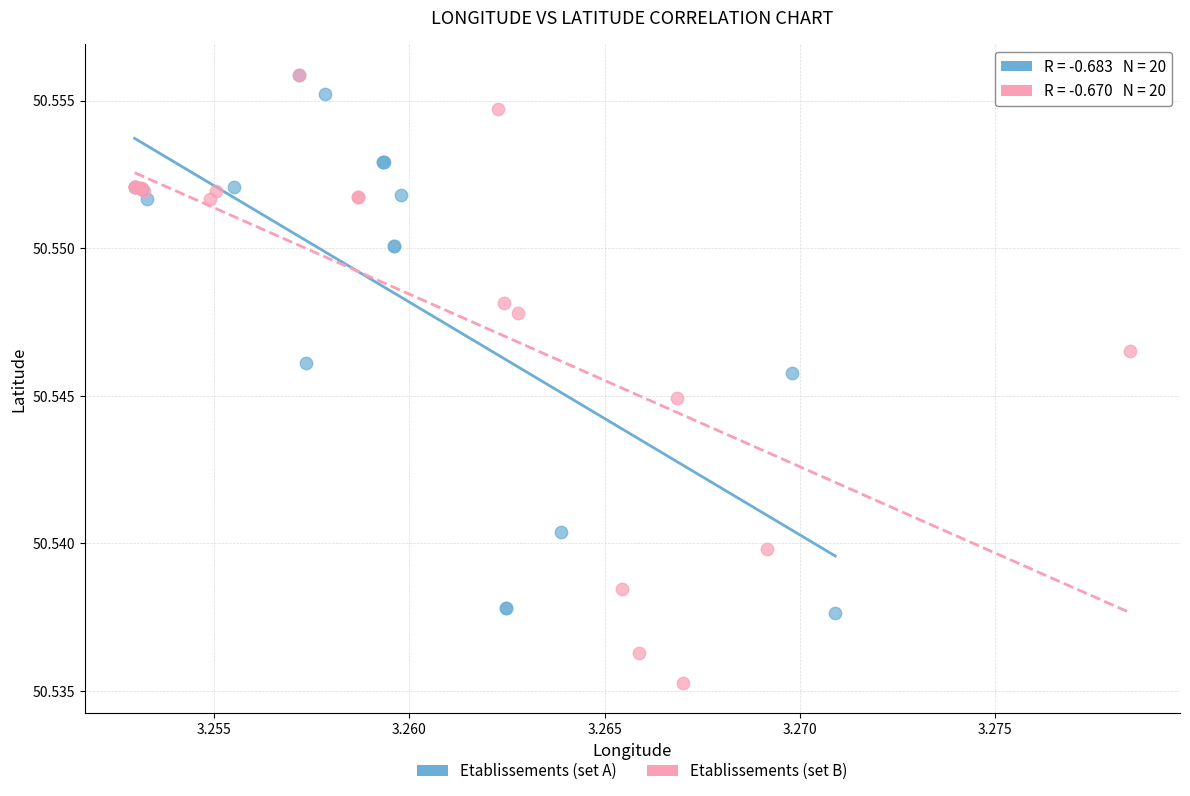

Which series contains the lowest Y value?

Etablissements (set B)